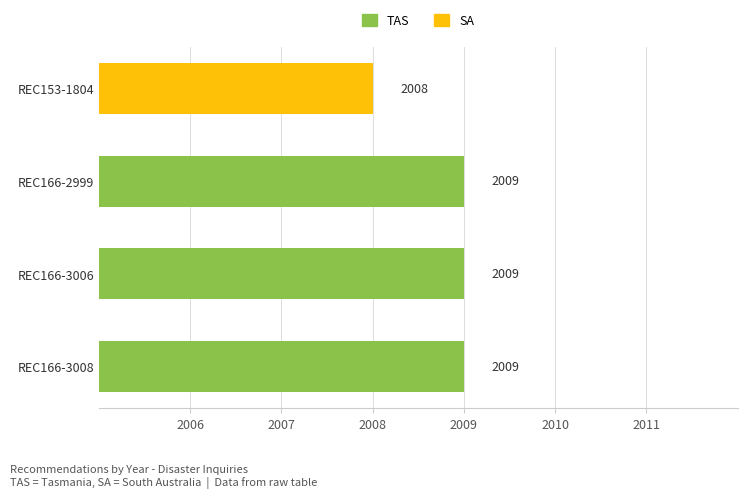

Between REC166-3008 and REC166-2999, which is larger?

REC166-3008